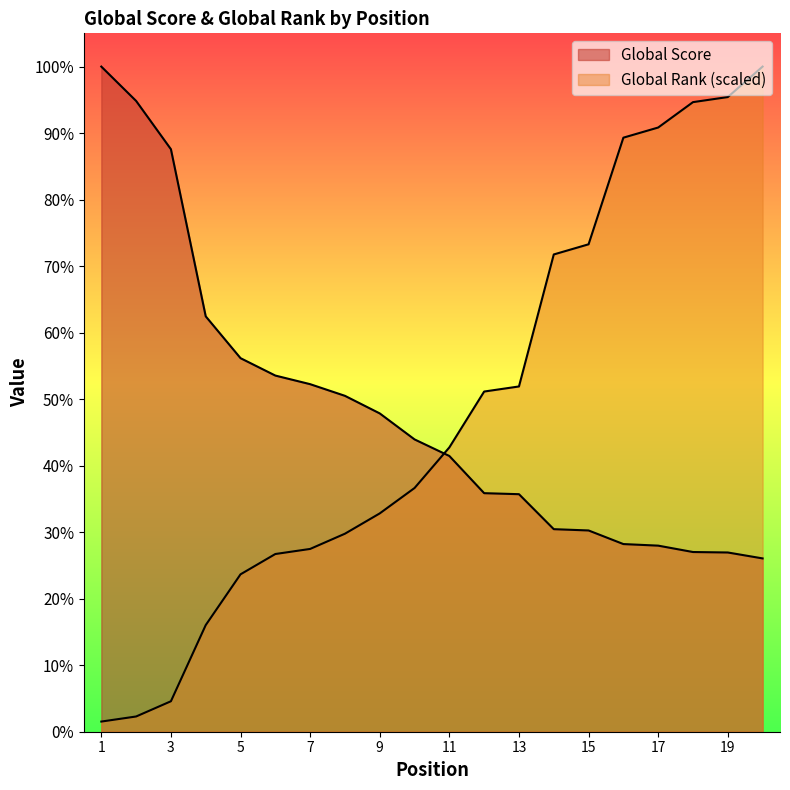

How many values in the Global Rank series are below 3072?

10